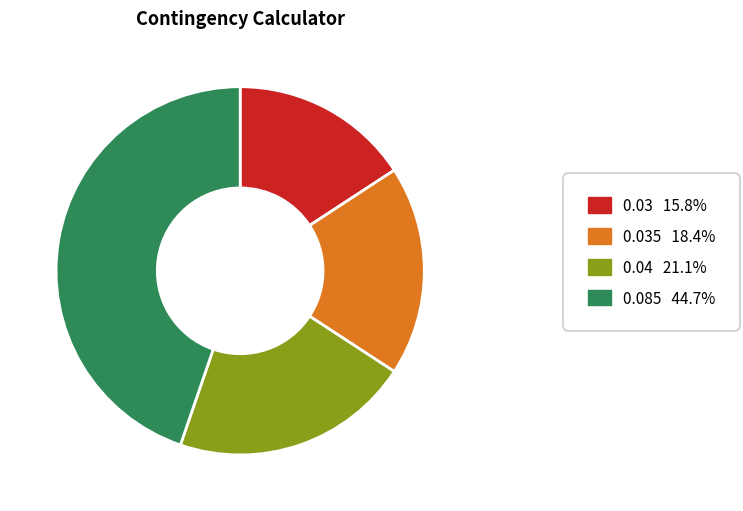

Does any single category account for the majority?

No